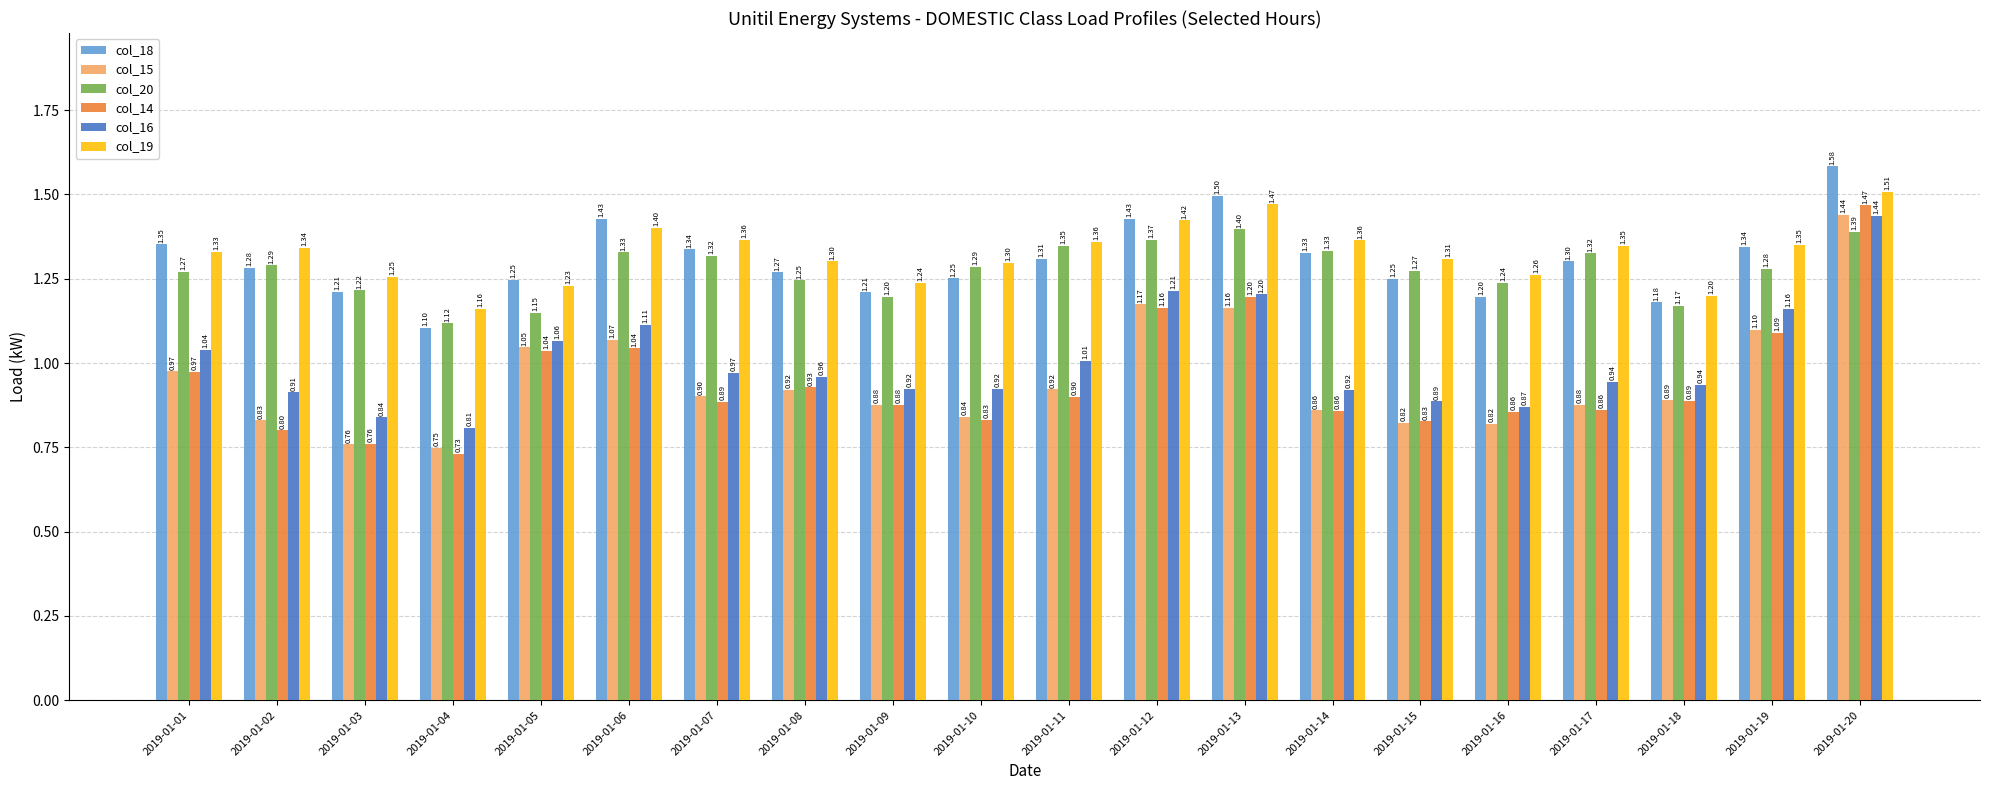

Which series has the largest total across all categories?

col_19